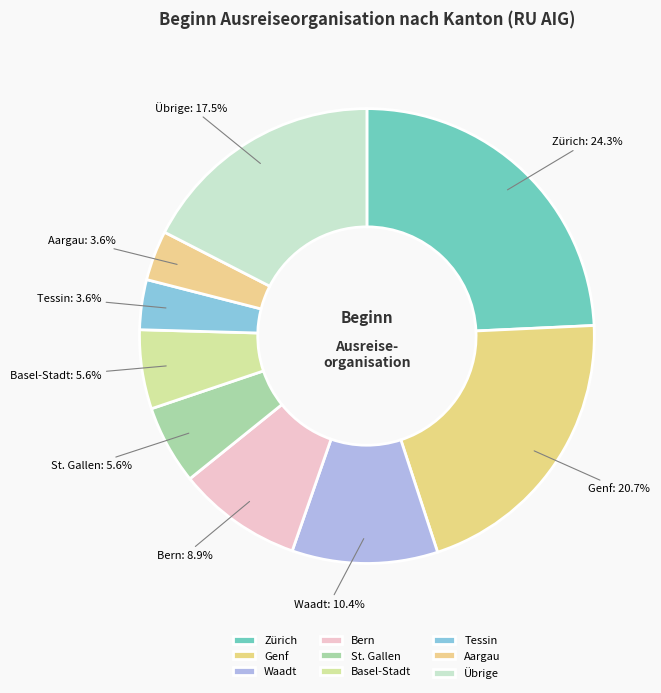

Which category has the biggest portion of the pie?

Zürich